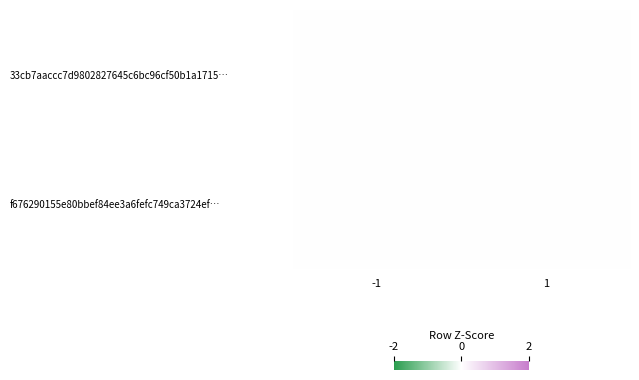

Which series has the largest total across all categories?

33cb7aaccc7d9802827645c6bc96cf50b1a1715